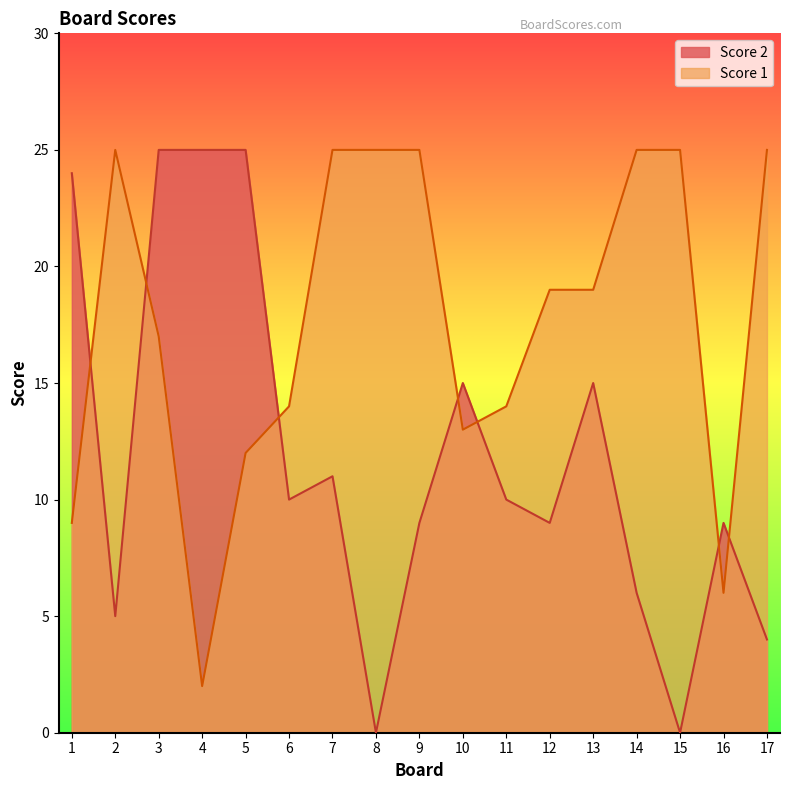

What value does the Score 2 series have at 16, to the nearest 5?

10